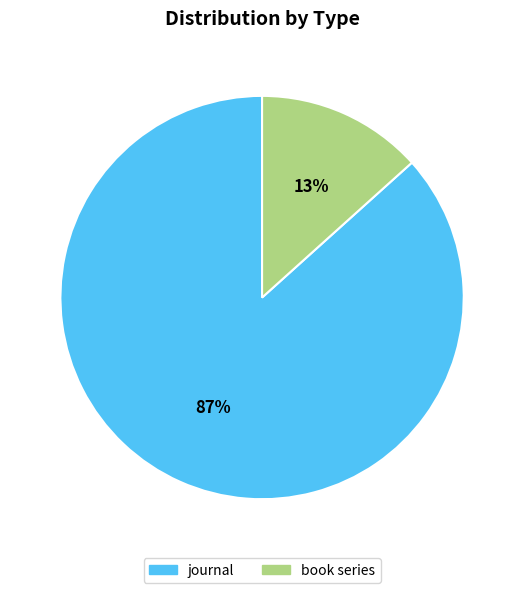

True or false: journal accounts for 80% of the total.

False